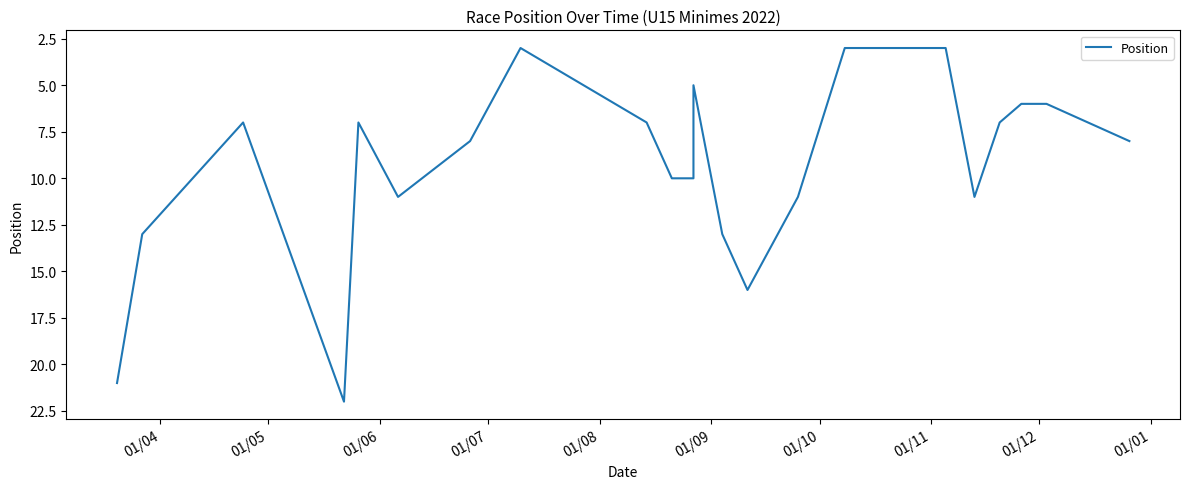

At which label does the data first exceed 8?

01/04